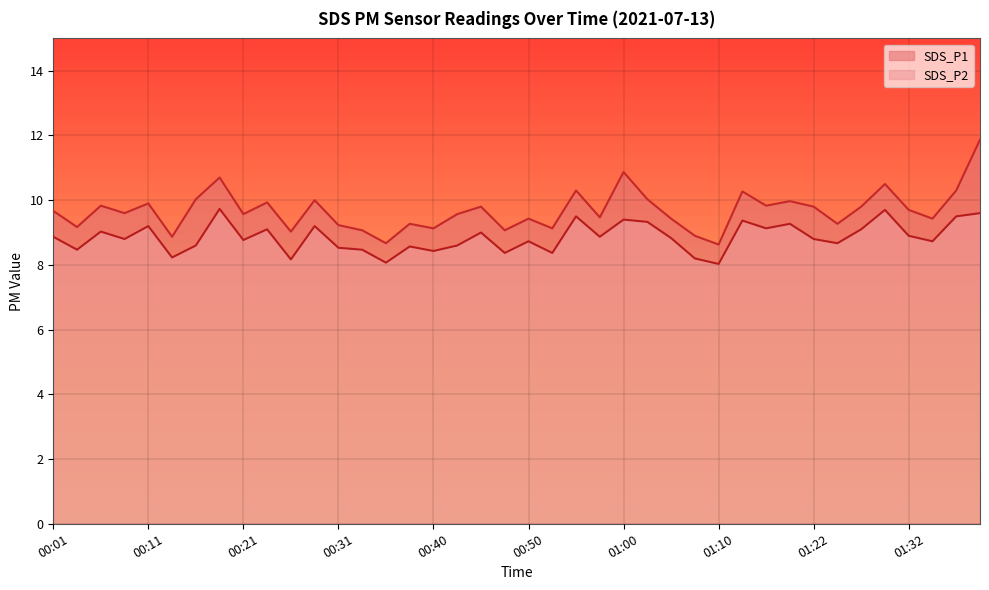

True or false: SDS_P1 and SDS_P2 intersect in this chart.

False